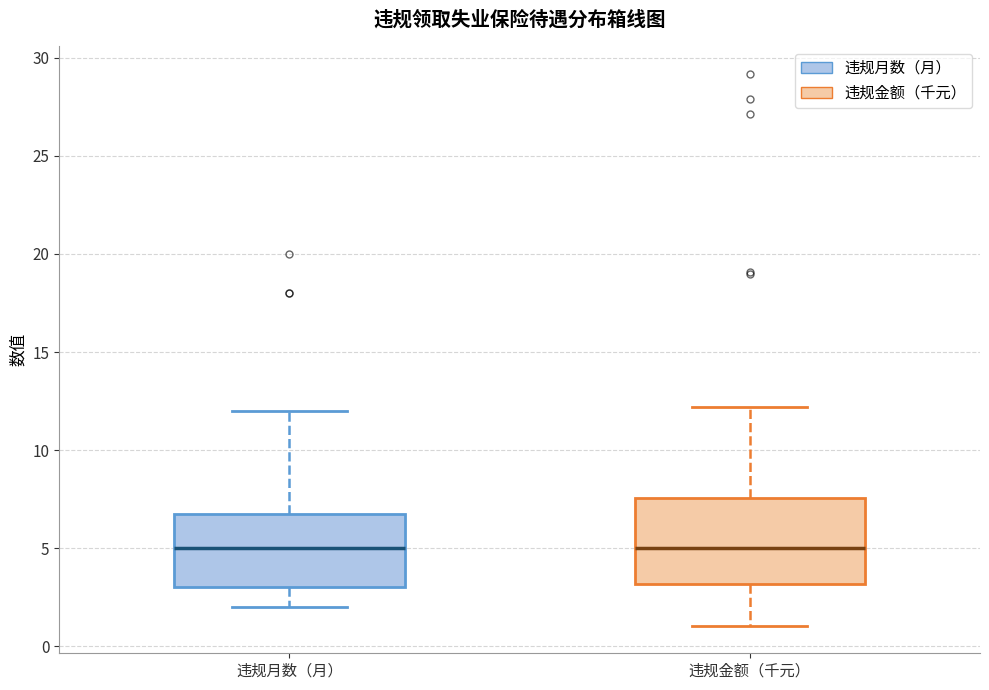

Reading left to right, transcribe this box plot: for each box, give where its median line is, the range the box spans, and where its two whiskers end, as read against the y-axis. The values are not printed on the chart, so give them approximately, as read against the axis.

违规月数（月）: median 5.0, box 3.0 to 7.0, whiskers 2.0 to 12.0
违规金额（千元）: median 5.0, box 3.0 to 7.5, whiskers 1.0 to 12.0